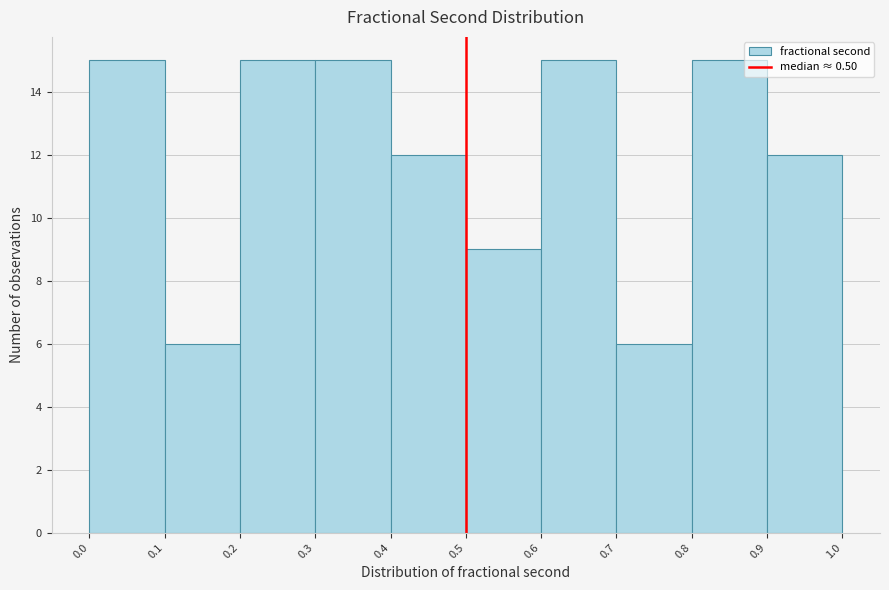

What is the height of the bar covering 0.8 to 0.9 on the x-axis? The values are not printed on the chart, so give them approximately, as read against the axis.

15